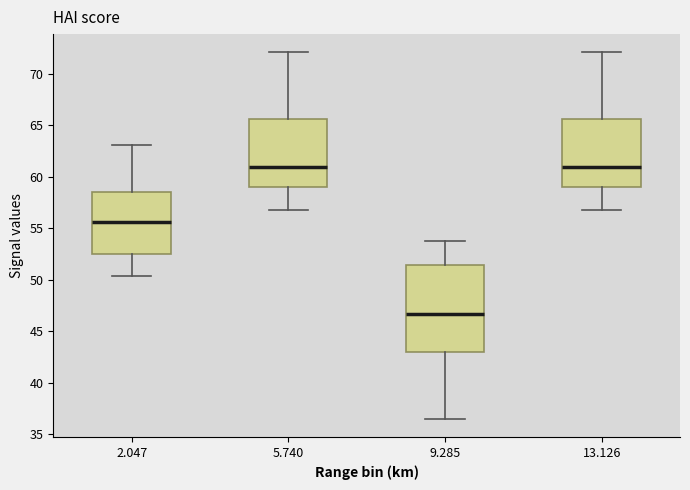

Reading left to right, transcribe this box plot: for each box, give where its median line is, the range the box spans, and where its two whiskers end, as read against the y-axis. The values are not printed on the chart, so give them approximately, as read against the axis.

2.047: median 55.5, box 52.5 to 58.5, whiskers 50.5 to 63.0
5.740: median 61.0, box 59.0 to 65.5, whiskers 57.0 to 72.0
9.285: median 46.5, box 43.0 to 51.5, whiskers 36.5 to 54.0
13.126: median 61.0, box 59.0 to 65.5, whiskers 57.0 to 72.0